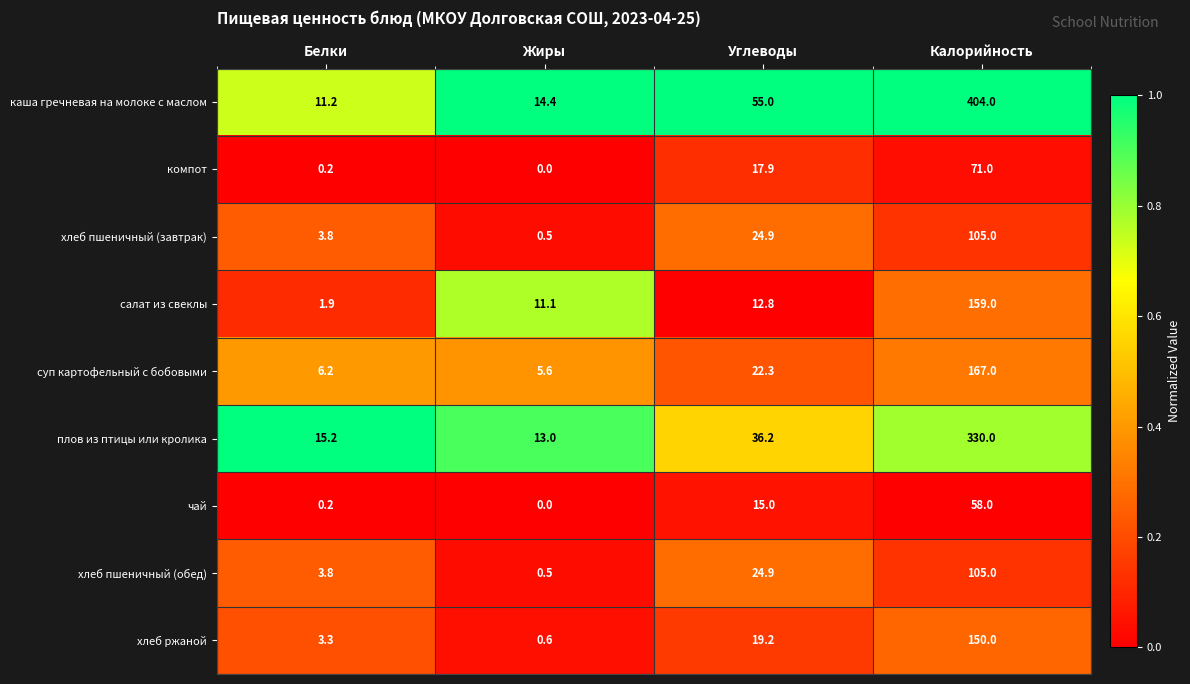

Is it true that суп картофельный с бобовыми equals 39.4 at Углеводы?

False